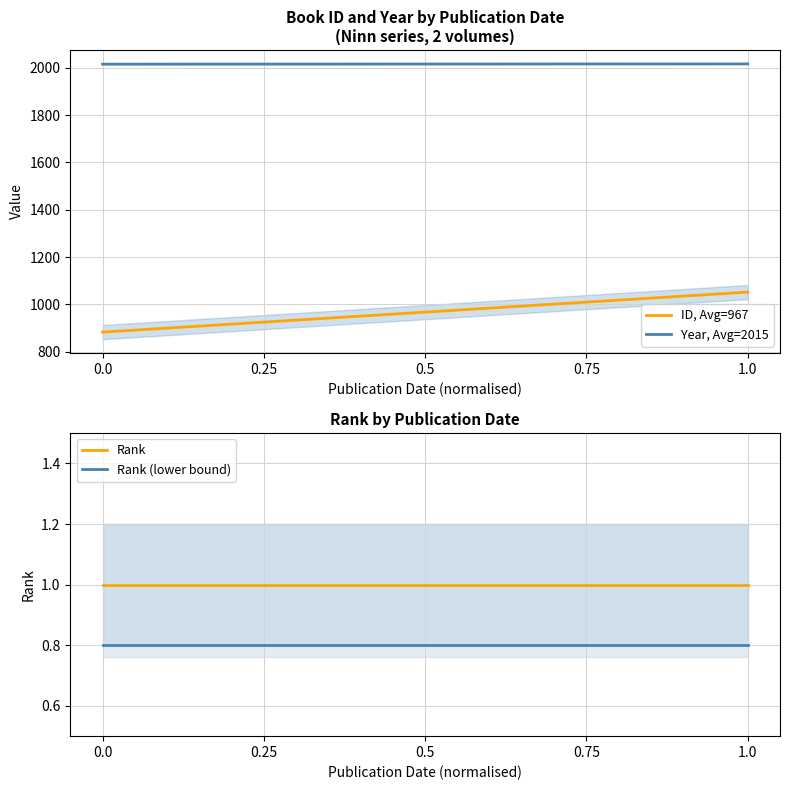

True or false: Year, Avg=2015 and ID, Avg=967 intersect in this chart.

False